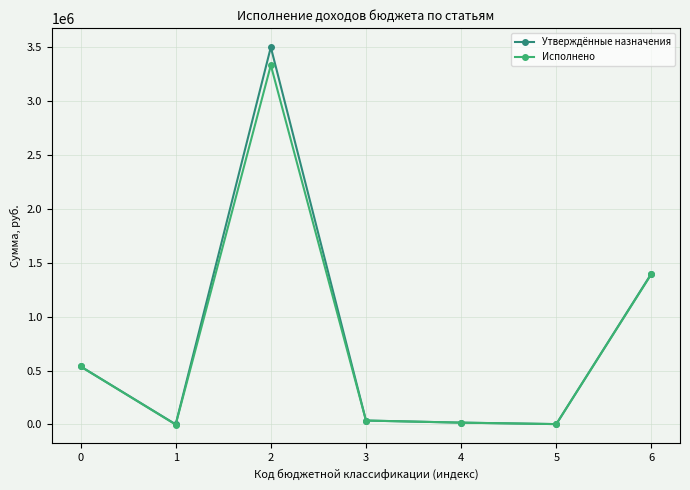

What is the greatest value displayed?

3498489.0